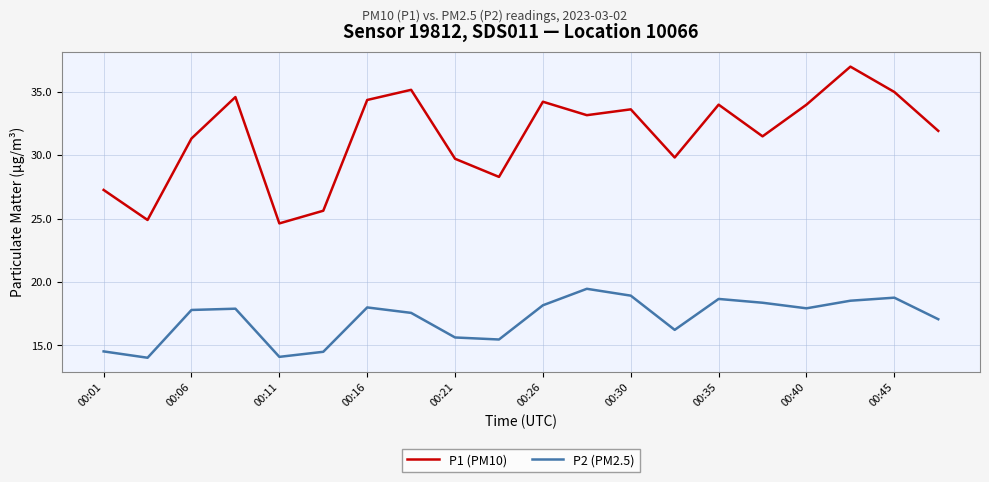

Which series has the largest total across all categories?

P1 (PM10)